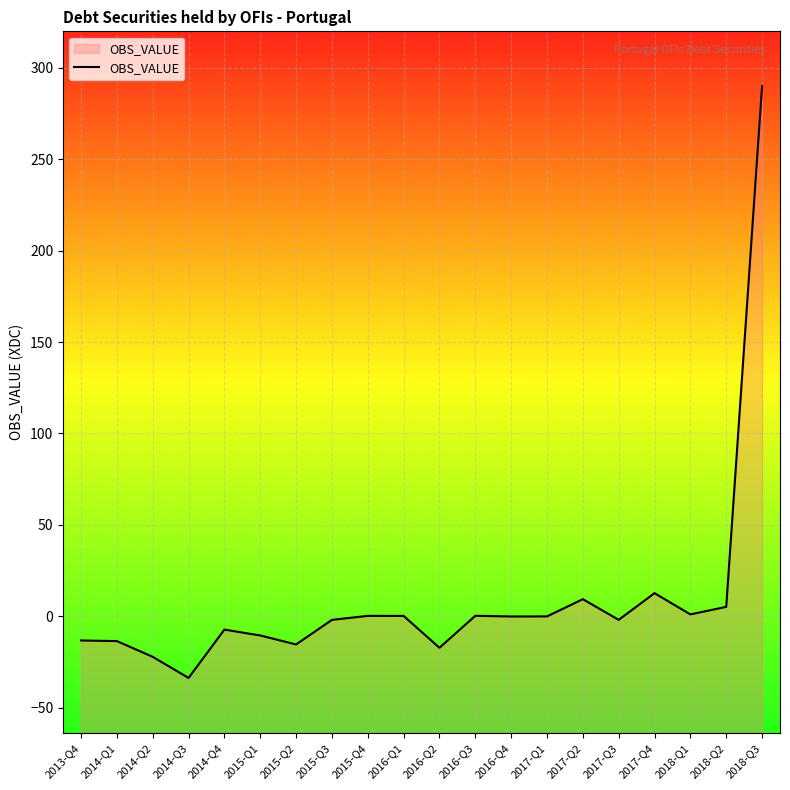

List the labels in order of value, largest first.

2018-Q3, 2017-Q4, 2017-Q2, 2018-Q2, 2018-Q1, 2016-Q3, 2015-Q4, 2016-Q1, 2017-Q1, 2016-Q4, 2017-Q3, 2015-Q3, 2014-Q4, 2015-Q1, 2013-Q4, 2014-Q1, 2015-Q2, 2016-Q2, 2014-Q2, 2014-Q3